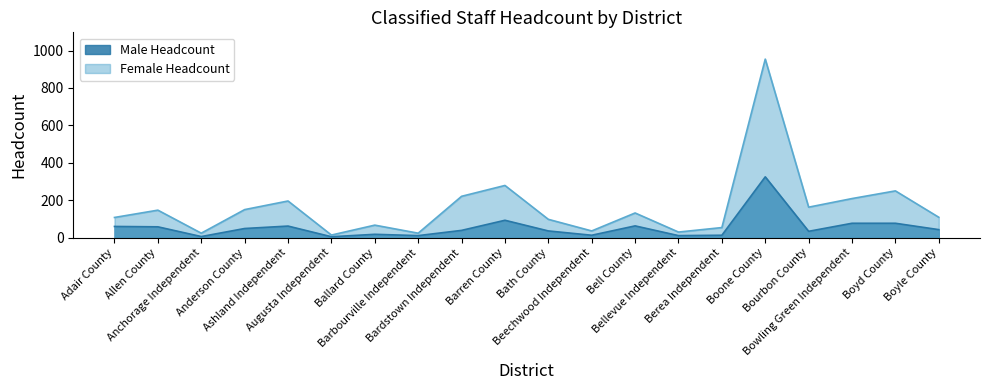

Rank the series at Anderson County from highest to lowest value.

Female Headcount, Male Headcount